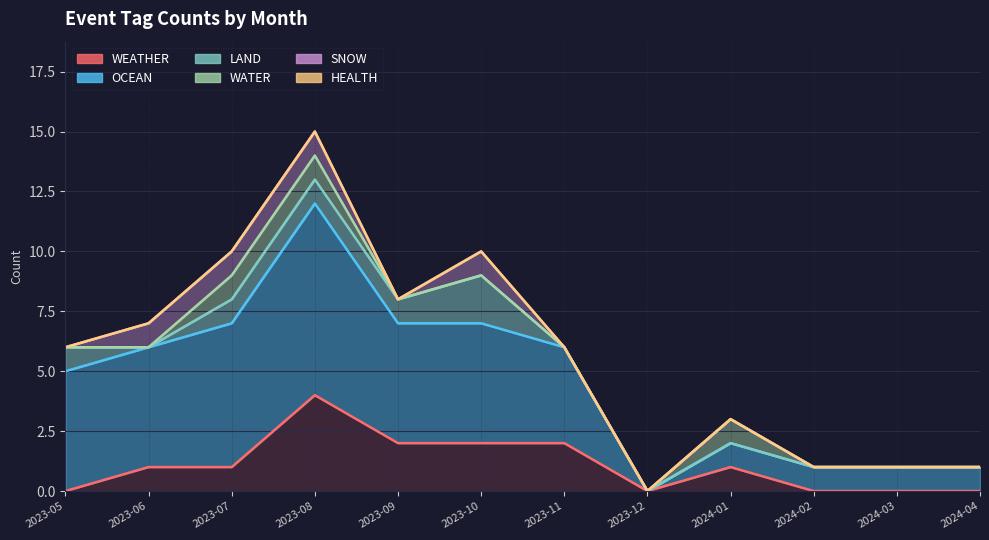

At which label is SNOW closest to 0?

2023-05